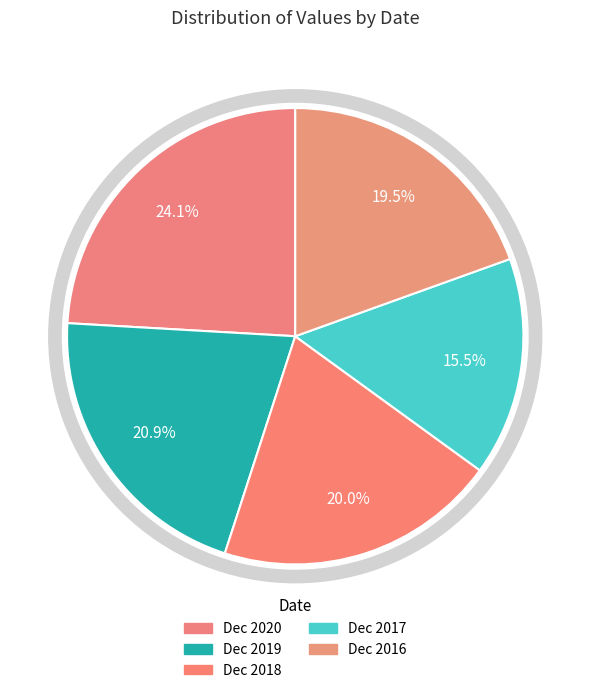

Between Dec 2020 and Dec 2017, which is larger?

Dec 2020